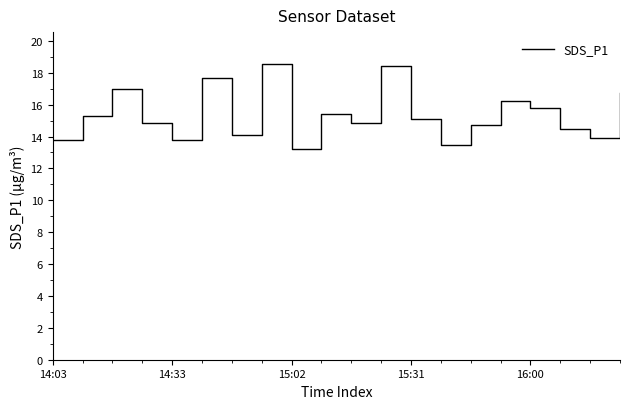

What is the average value?

15.4